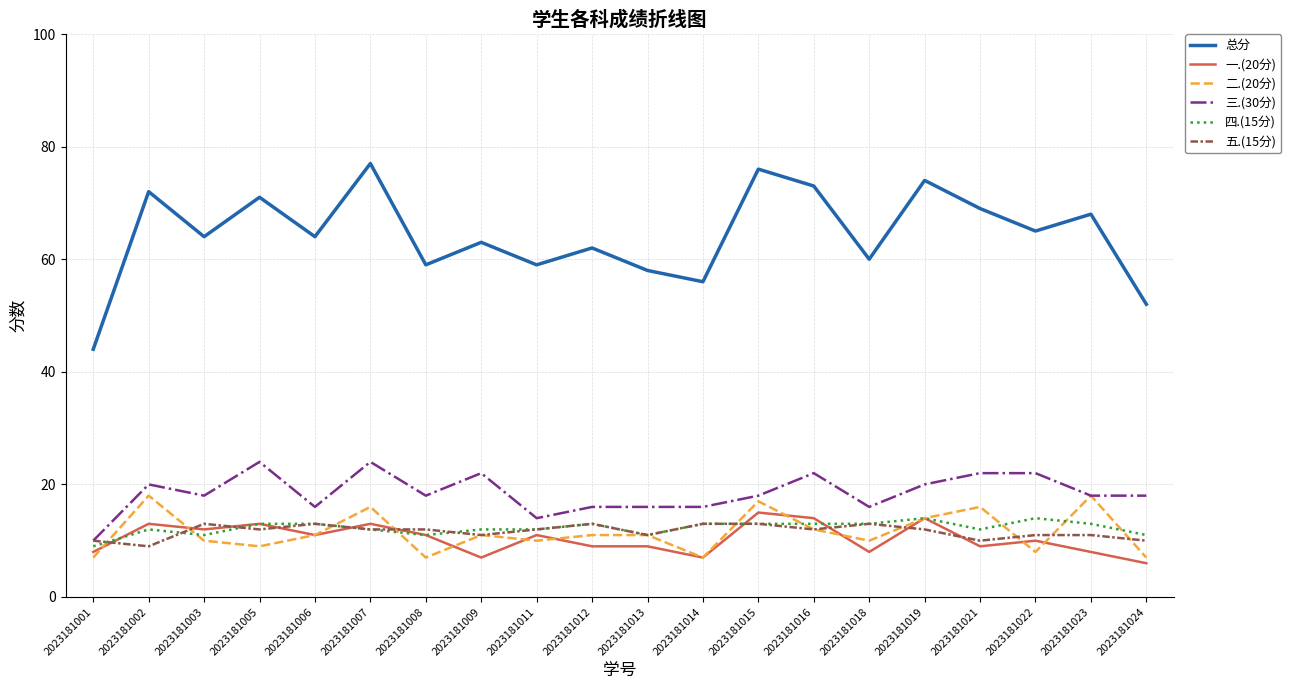

What is the total value across all series at 2023181003?

128